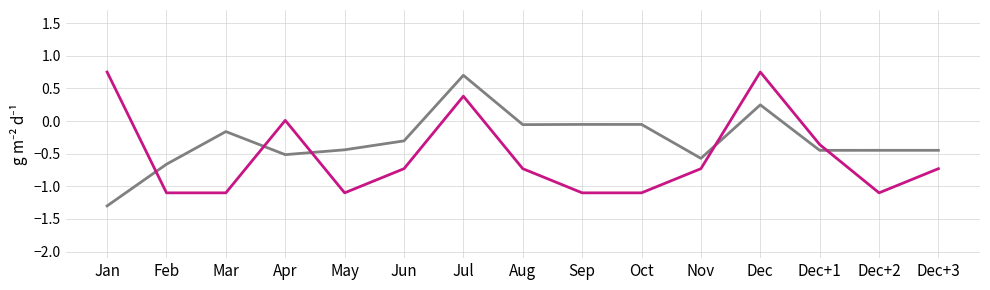

What is the total value across all series at Jun?

-1.0